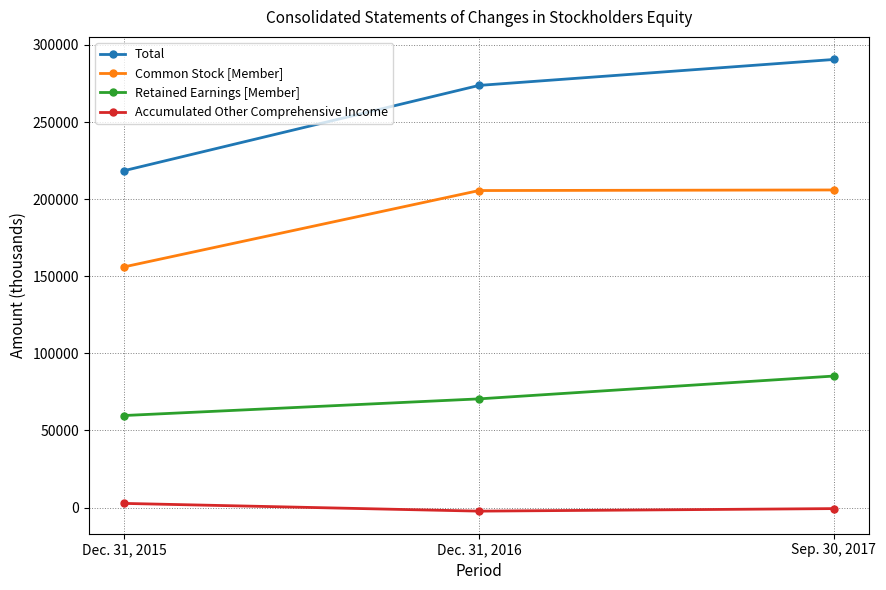

What is the total value across all series at Dec. 31, 2016?

547510